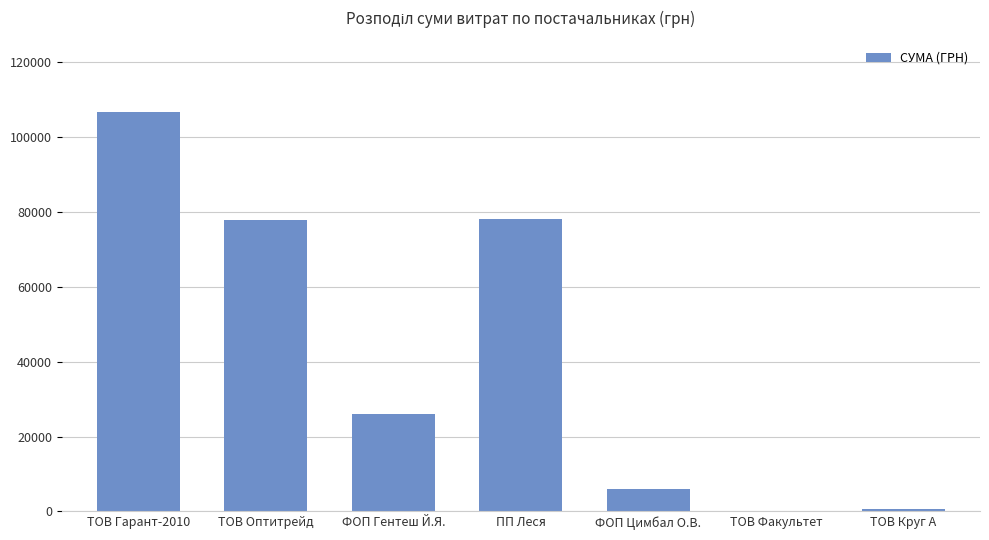

What is the sum of all values?

295287.4